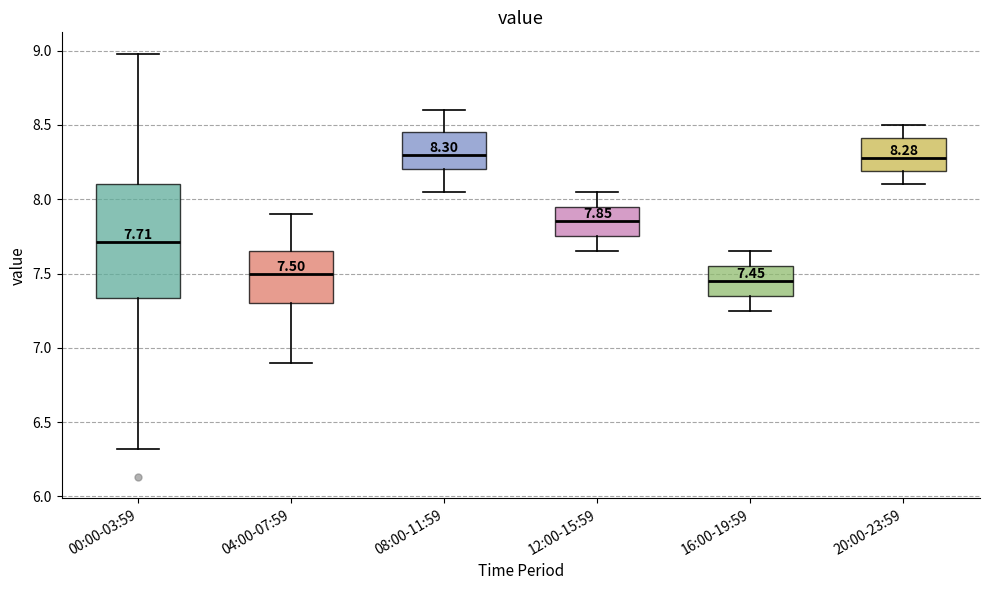

Comparing the boxes themselves (not the whiskers), which one is the tallest?

00:00-03:59